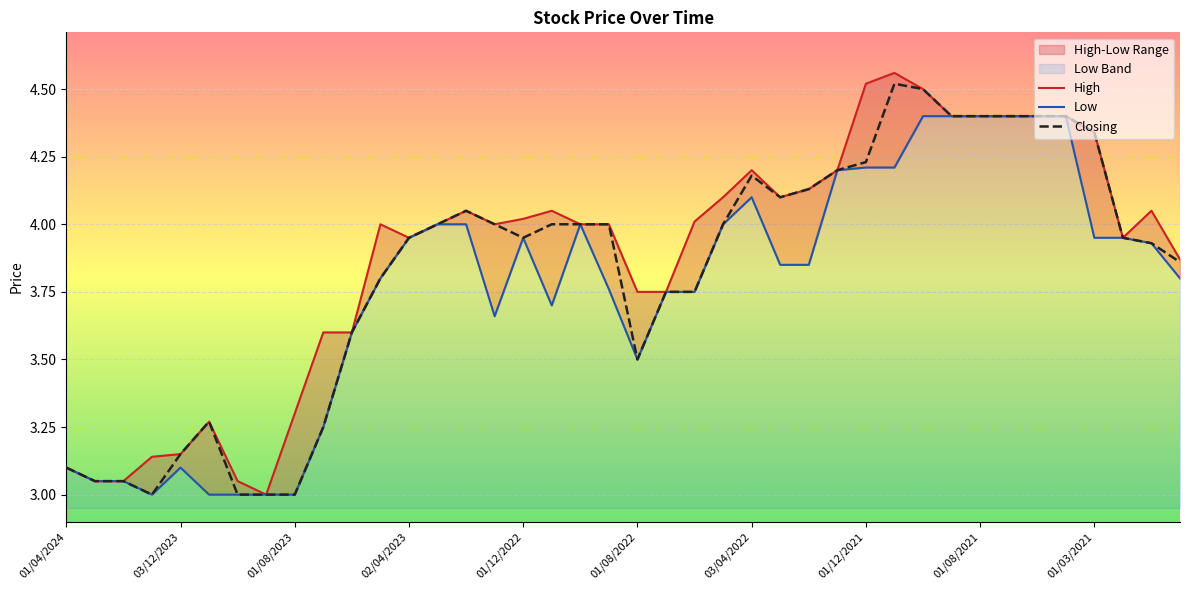

Reading left to right, transcribe all the data shown in this chart.

High: 3.1	3.0	3.0	3.1	3.1	3.3	3.0	3.0	3.3	3.6	3.6	4.0	4.0	4.0	4.0	4.0	4.0	4.0	4.0	4.0	3.8	3.8	4.0	4.1	4.2	4.1	4.1	4.2	4.5	4.6	4.5	4.4	4.4	4.4	4.4	4.4	4.3	4.0	4.0	3.9
Low: 3.1	3.0	3.0	3.0	3.1	3.0	3.0	3.0	3.0	3.2	3.6	3.8	4.0	4.0	4.0	3.7	4.0	3.7	4.0	3.8	3.5	3.8	3.8	4.0	4.1	3.9	3.9	4.2	4.2	4.2	4.4	4.4	4.4	4.4	4.4	4.4	4.0	4.0	3.9	3.8
Closing: 3.1	3.0	3.0	3.0	3.1	3.3	3.0	3.0	3.0	3.2	3.6	3.8	4.0	4.0	4.0	4.0	4.0	4.0	4.0	4.0	3.5	3.8	3.8	4.0	4.2	4.1	4.1	4.2	4.2	4.5	4.5	4.4	4.4	4.4	4.4	4.4	4.3	4.0	3.9	3.9